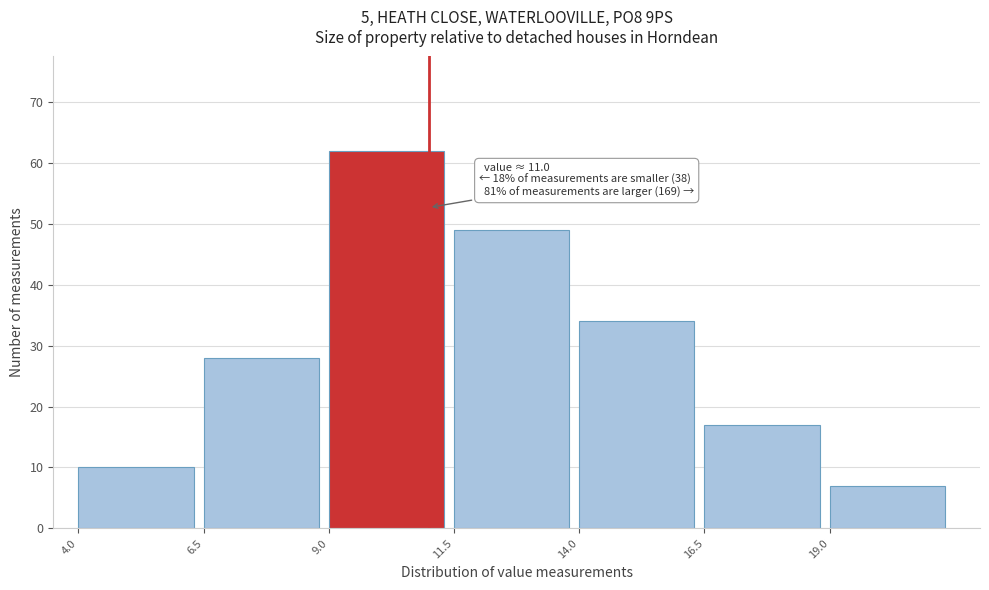

Over which range of the x-axis is the bar tallest?

9.0 to 11.5